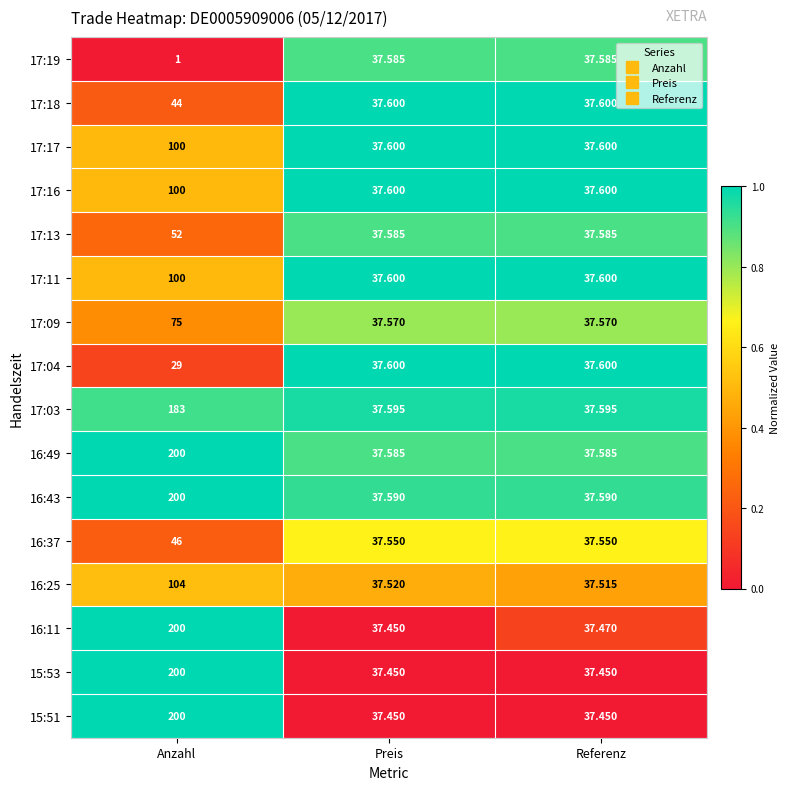

Which label corresponds to the smallest value in the chart?

Anzahl